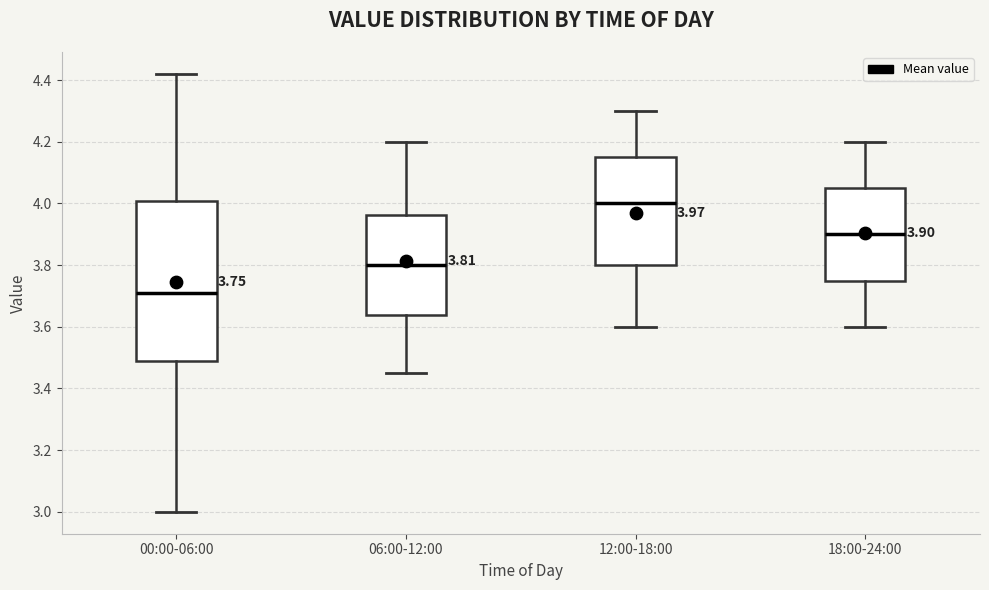

Which box has the highest median line?

12:00-18:00